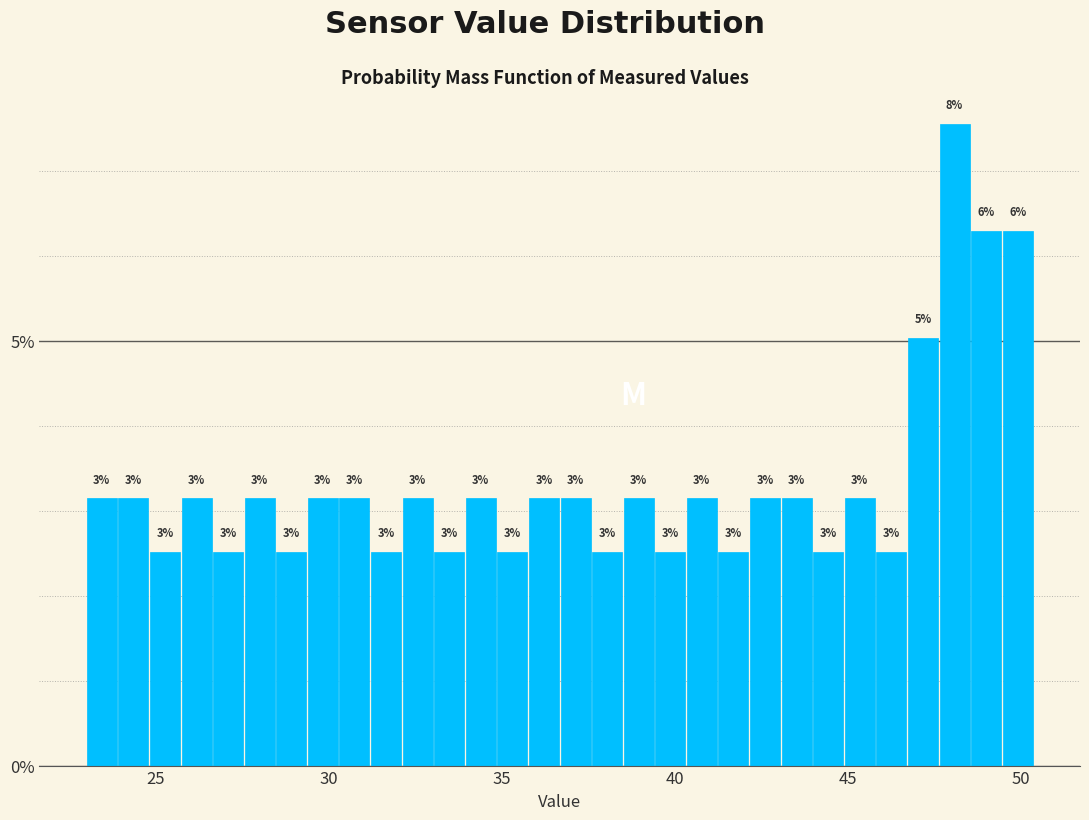

Around what value on the x-axis is the tallest bar? Give the approximate position of its centre, as read against the axis.

48.0